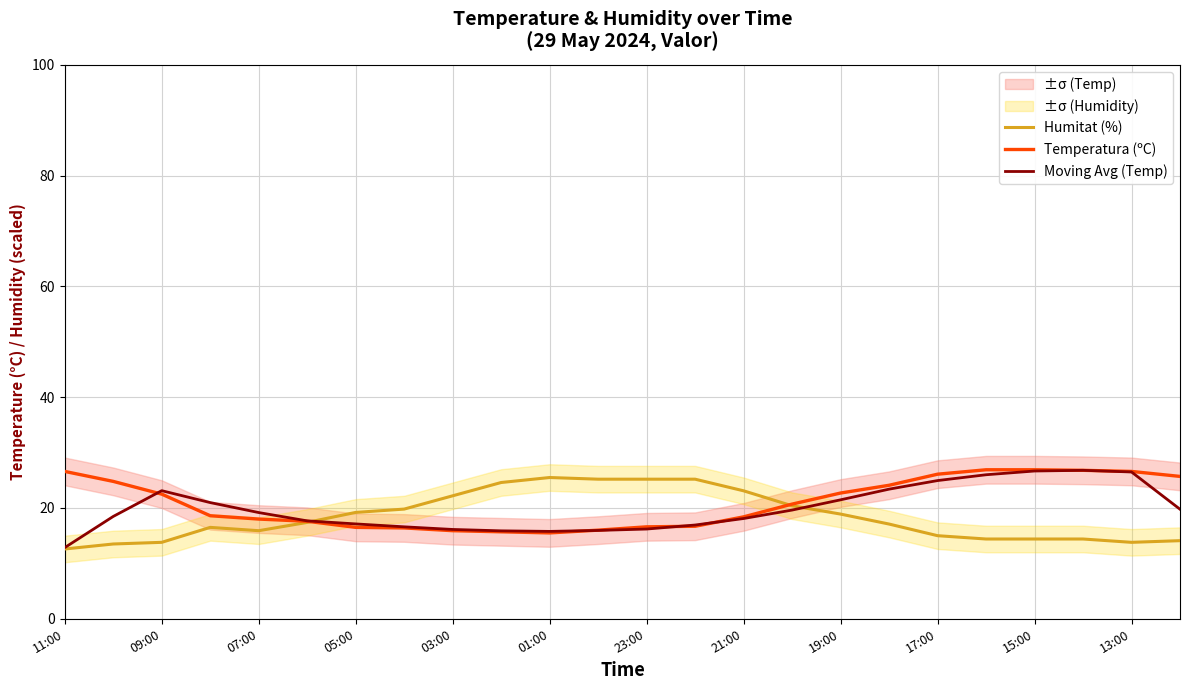

How many data points does each series have?

24